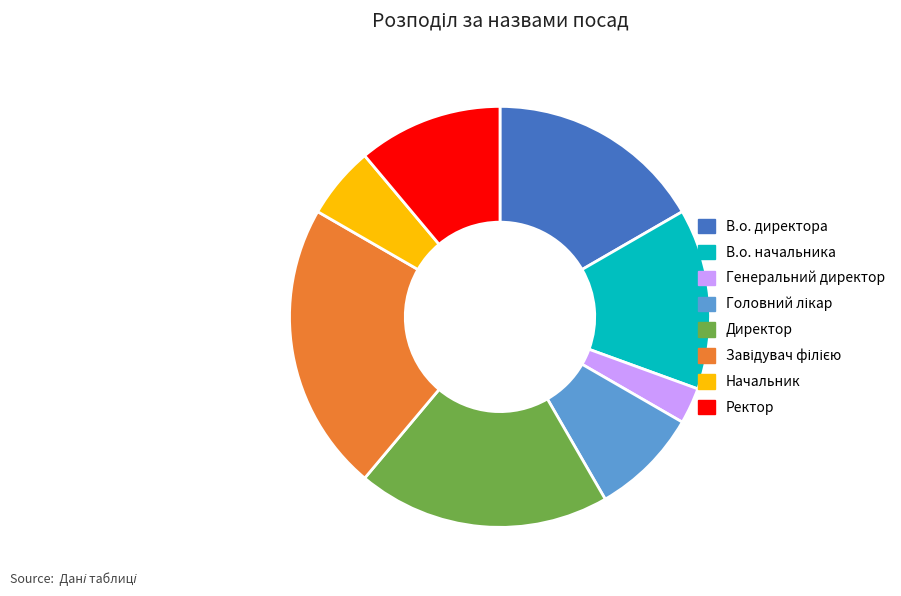

True or false: В.о. начальника accounts for 14% of the total.

True